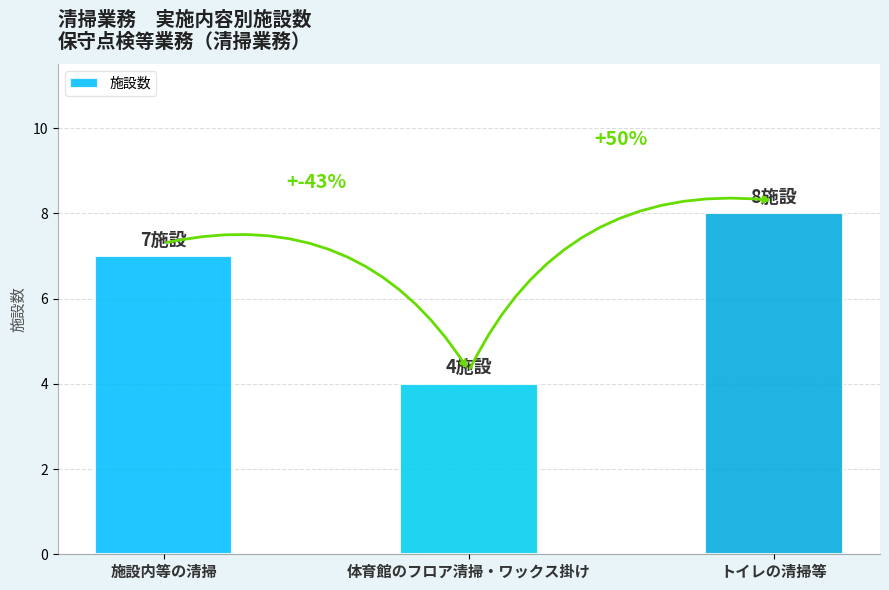

What is the value of the 3rd bar from the left?

8